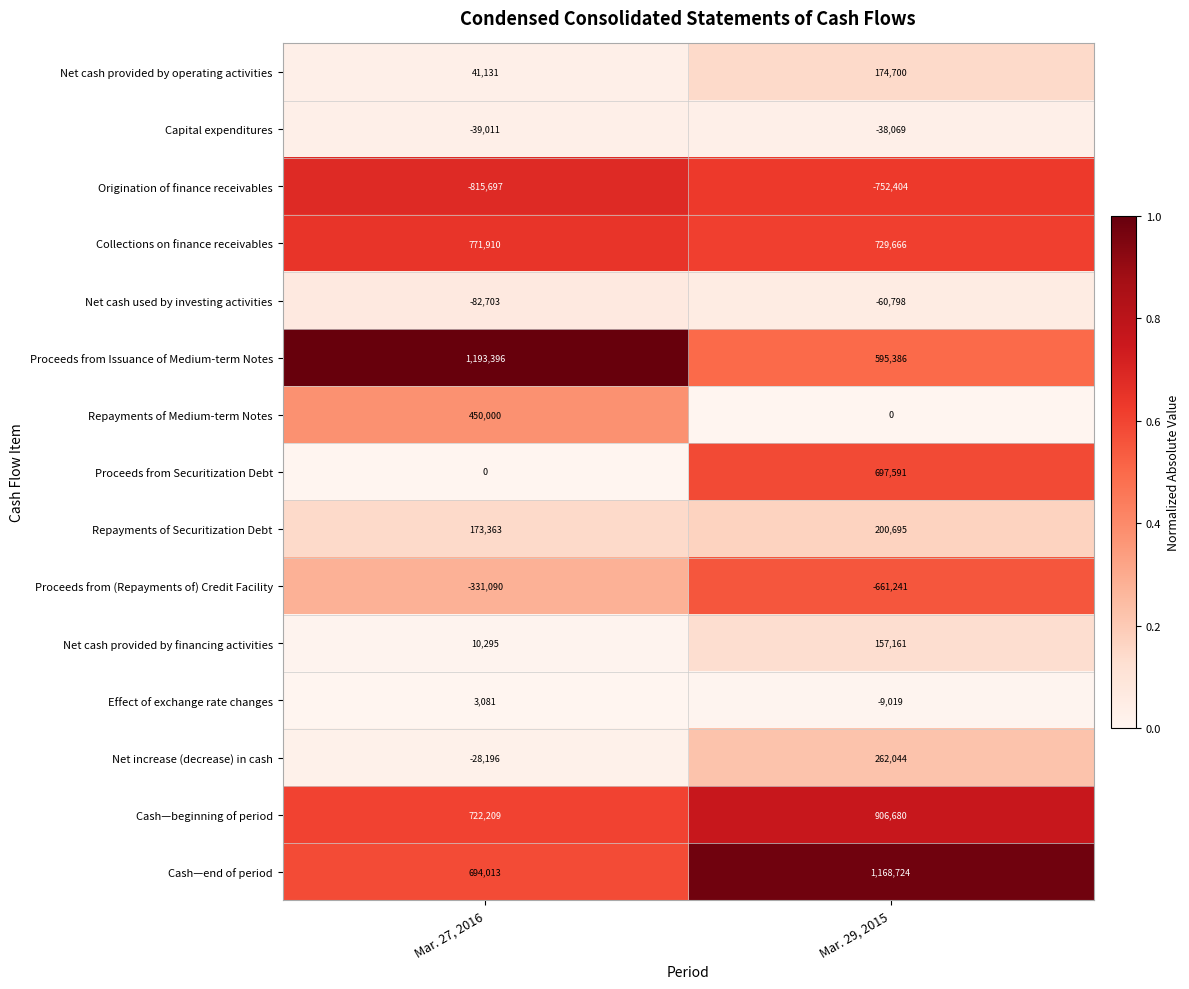

Reading left to right, what are all the values shown in this chart?

Net cash provided by operating activities: Mar. 27, 2016=41131	Mar. 29, 2015=174700
Capital expenditures: Mar. 27, 2016=-39011	Mar. 29, 2015=-38069
Origination of finance receivables: Mar. 27, 2016=-815697	Mar. 29, 2015=-752404
Collections on finance receivables: Mar. 27, 2016=771910	Mar. 29, 2015=729666
Net cash used by investing activities: Mar. 27, 2016=-82703	Mar. 29, 2015=-60798
Proceeds from Issuance of Medium-term Notes: Mar. 27, 2016=1193396	Mar. 29, 2015=595386
Repayments of Medium-term Notes: Mar. 27, 2016=450000	Mar. 29, 2015=0
Proceeds from Securitization Debt: Mar. 27, 2016=0	Mar. 29, 2015=697591
Repayments of Securitization Debt: Mar. 27, 2016=173363	Mar. 29, 2015=200695
Proceeds from (Repayments of) Credit Facility: Mar. 27, 2016=-331090	Mar. 29, 2015=-661241
Net cash provided by financing activities: Mar. 27, 2016=10295	Mar. 29, 2015=157161
Effect of exchange rate changes: Mar. 27, 2016=3081	Mar. 29, 2015=-9019
Net increase (decrease) in cash: Mar. 27, 2016=-28196	Mar. 29, 2015=262044
Cash—beginning of period: Mar. 27, 2016=722209	Mar. 29, 2015=906680
Cash—end of period: Mar. 27, 2016=694013	Mar. 29, 2015=1168724